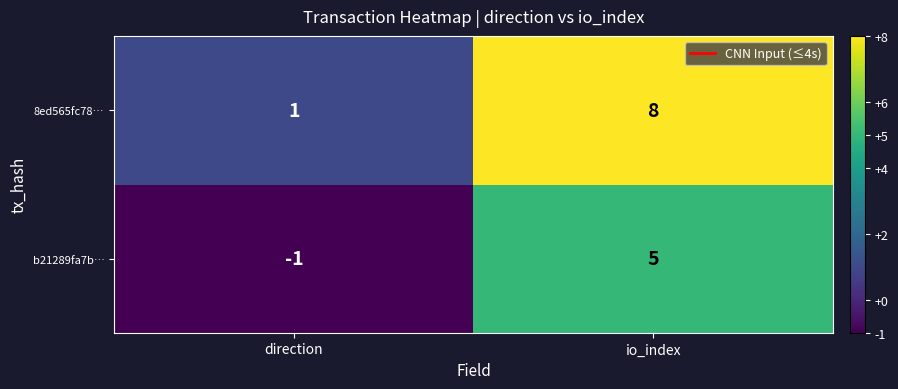

Which series has the largest total across all categories?

8ed565fc78…